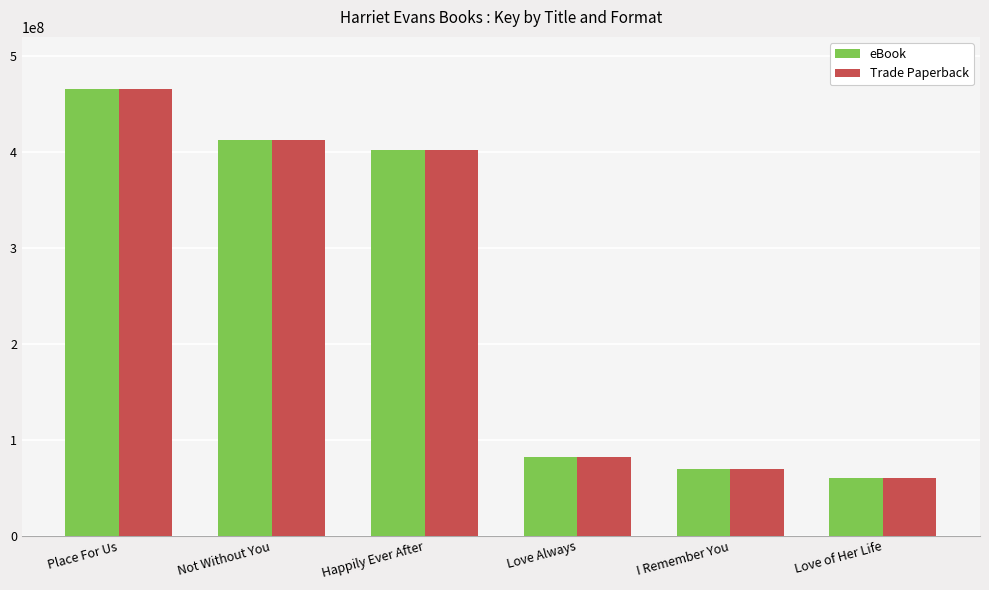

Count the number of data series in this chart.

2